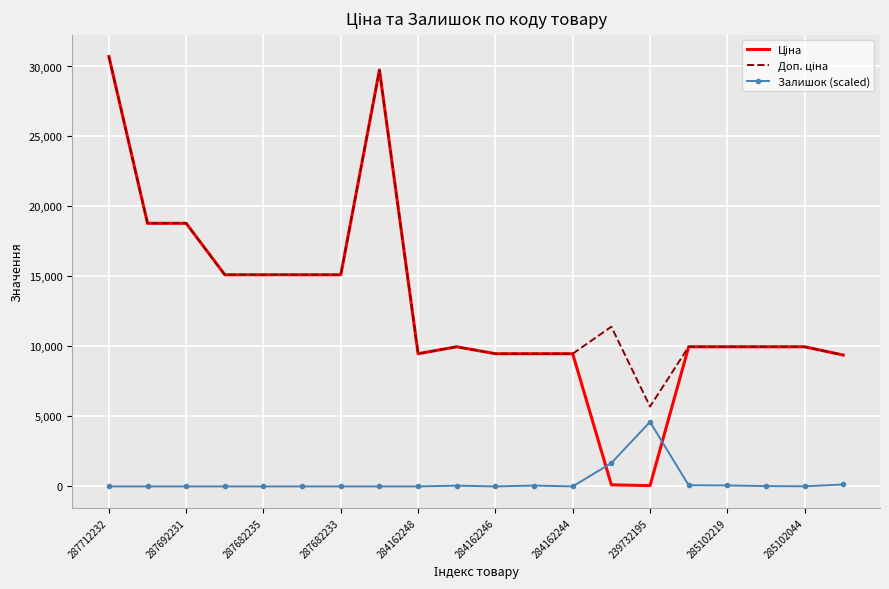

What is the maximum value for Залишок (scaled)?

4607.6